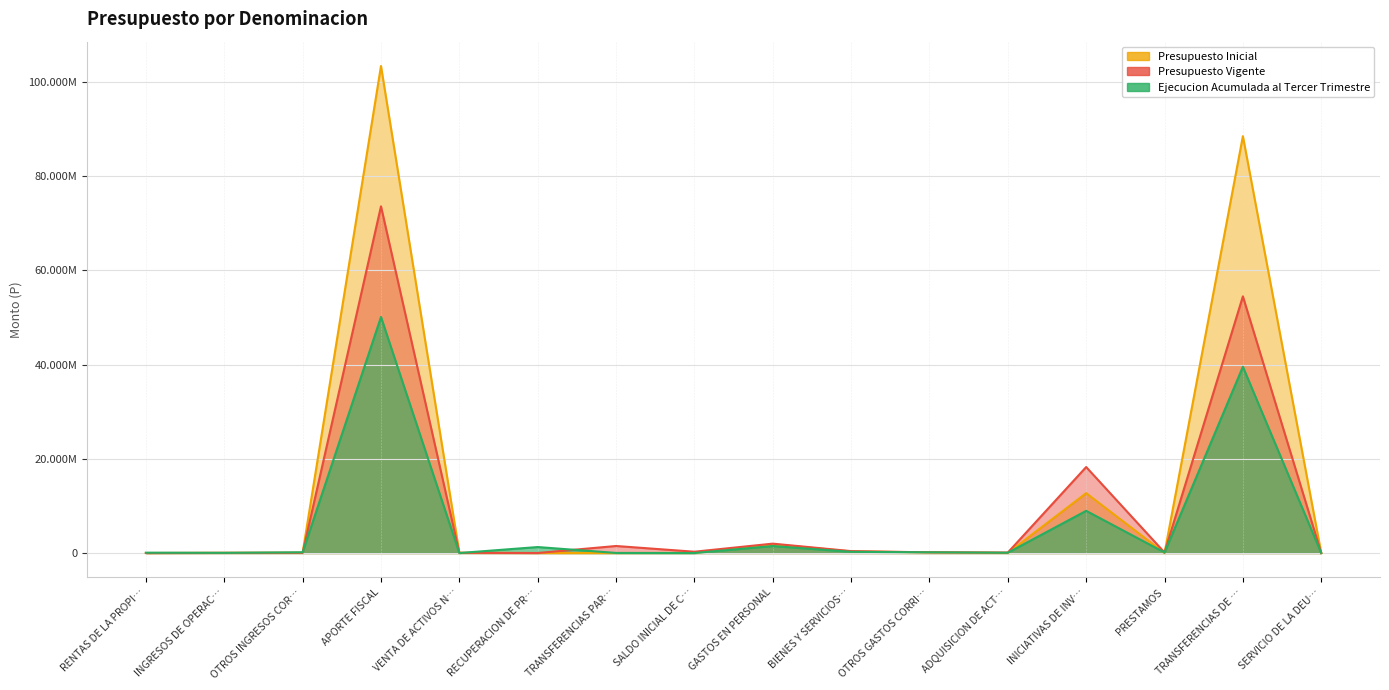

Rank the series at INICIATIVAS DE INV… from highest to lowest value.

Presupuesto Vigente, Presupuesto Inicial, Ejecucion Acumulada al Tercer Trimestre